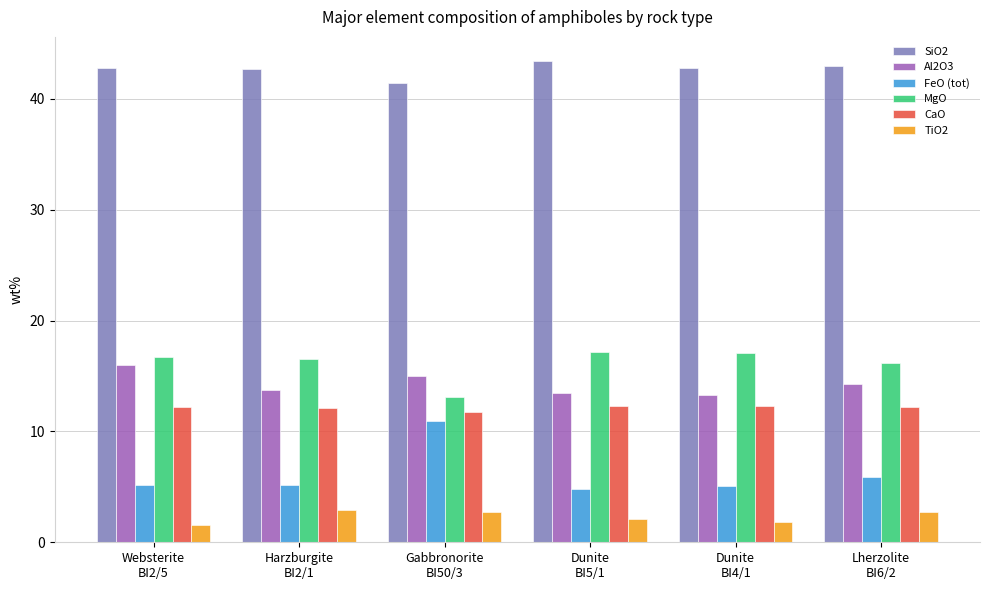

Which series has the largest total across all categories?

SiO2